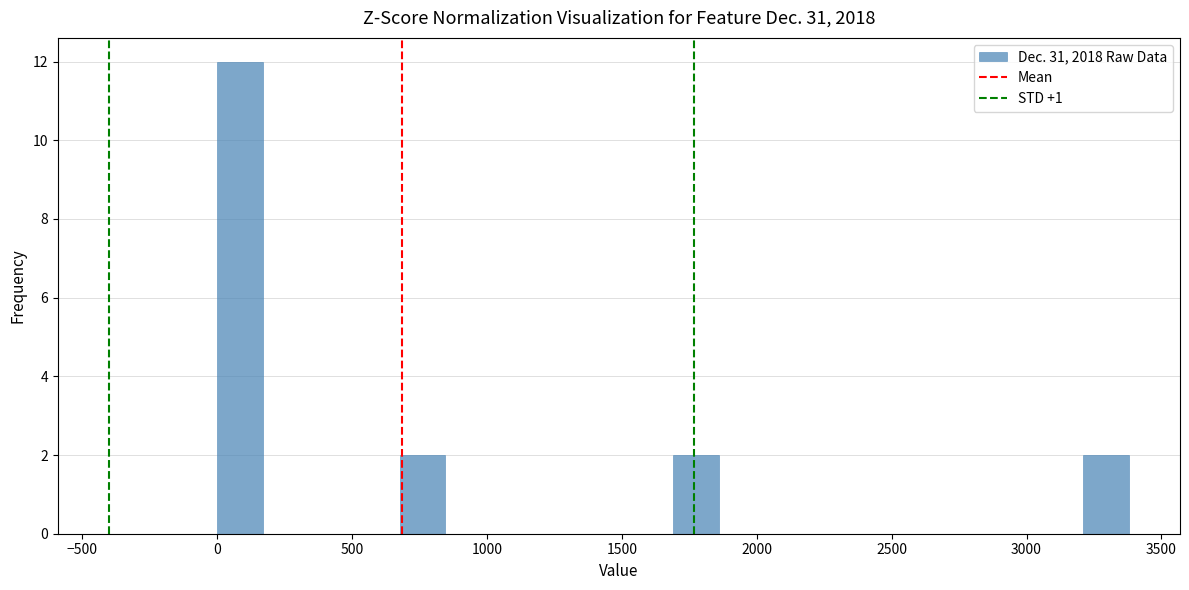

Around what value on the x-axis is the tallest bar? Give the approximate position of its centre, as read against the axis.

100